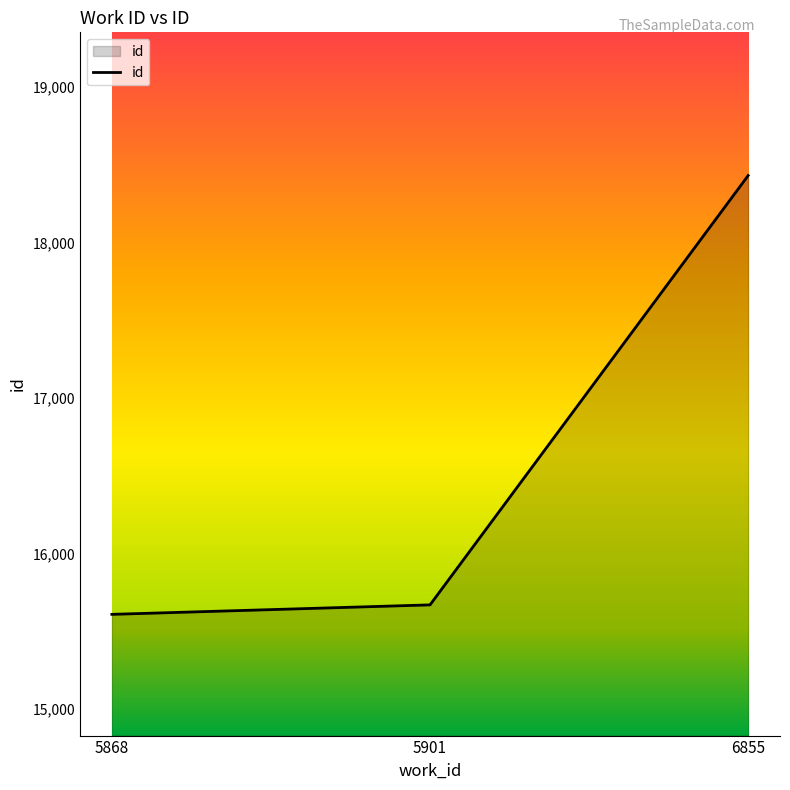

Which label corresponds to the smallest value in the chart?

5868